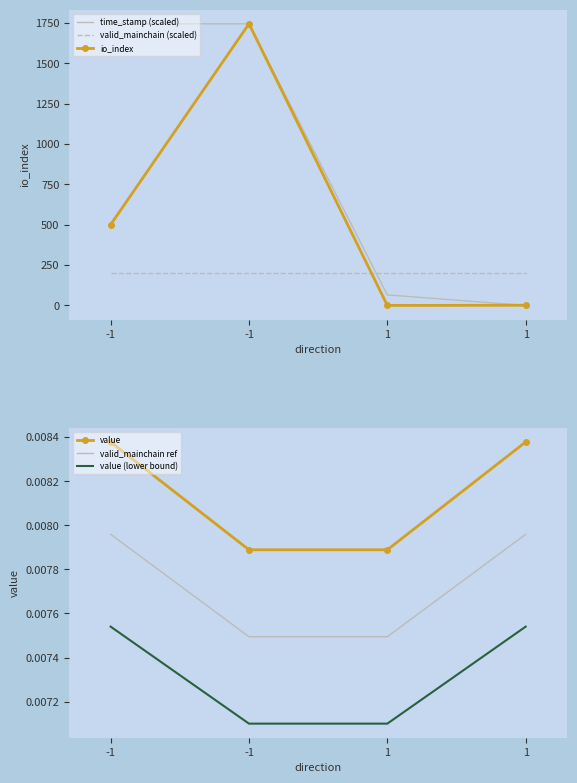

Reading left to right, what are all the values shown in this chart?

time_stamp (scaled): -1=1745.0	-1=1744.9	1=65.3	1=0.0
valid_mainchain (scaled): -1=200.0	-1=200.0	1=200.0	1=200.0
io_index: -1=501.0	-1=1745.0	1=0.0	1=1.0
value: -1=0.0	-1=0.0	1=0.0	1=0.0
valid_mainchain ref: -1=0.0	-1=0.0	1=0.0	1=0.0
value (lower bound): -1=0.0	-1=0.0	1=0.0	1=0.0